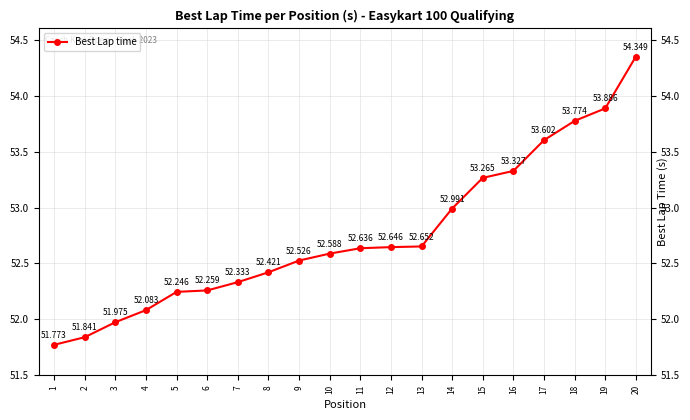

Rank the categories by value from highest to lowest.

20, 19, 18, 17, 16, 15, 14, 13, 12, 11, 10, 9, 8, 7, 6, 5, 4, 3, 2, 1